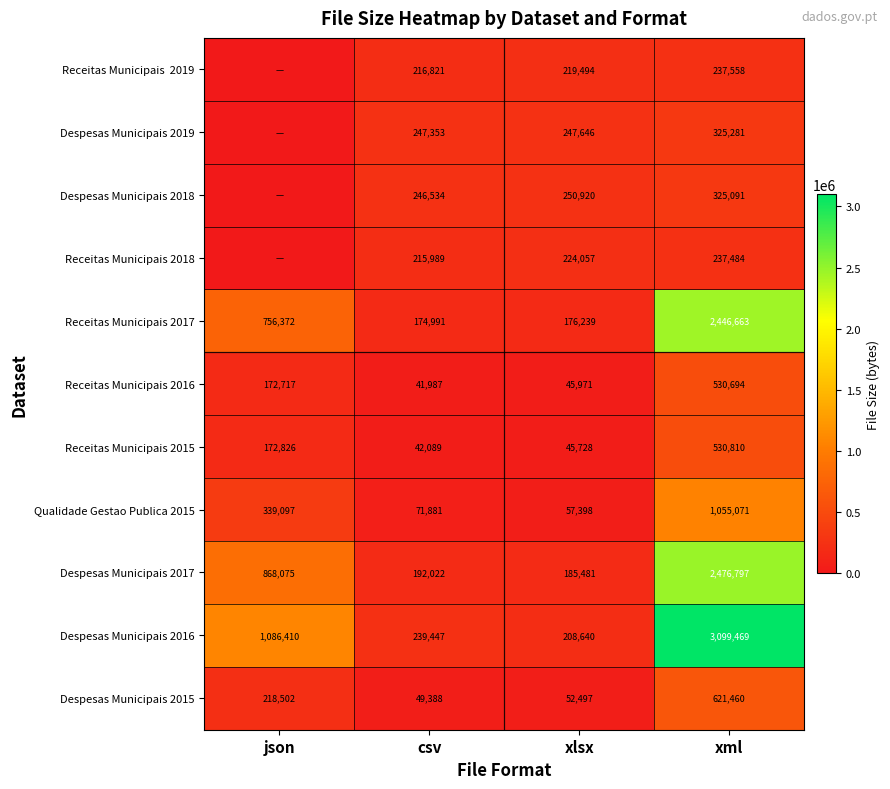

What is the maximum value for Receitas Municipais 2016?

530694